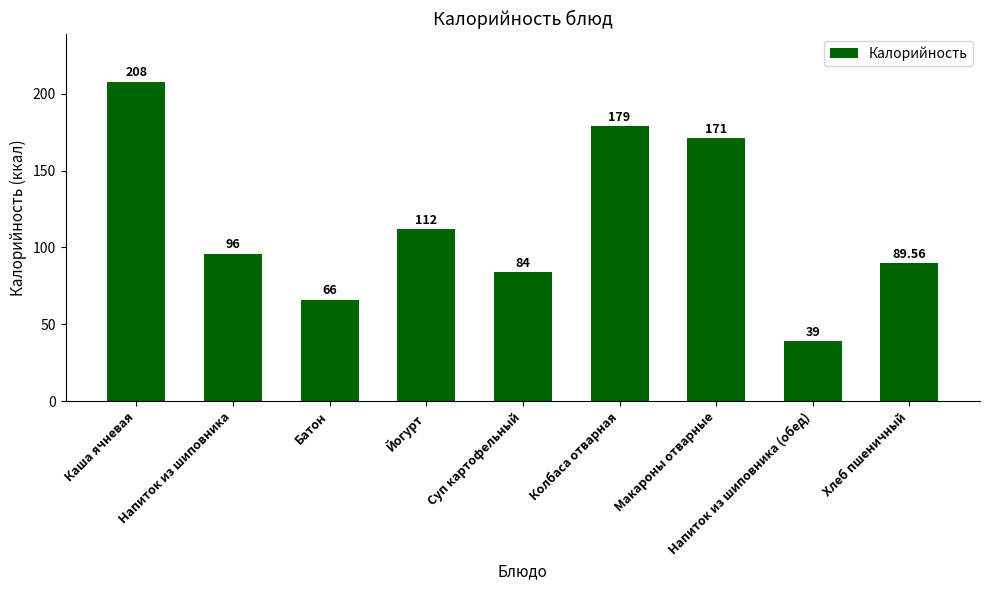

What position from the right is Каша ячневая?

9